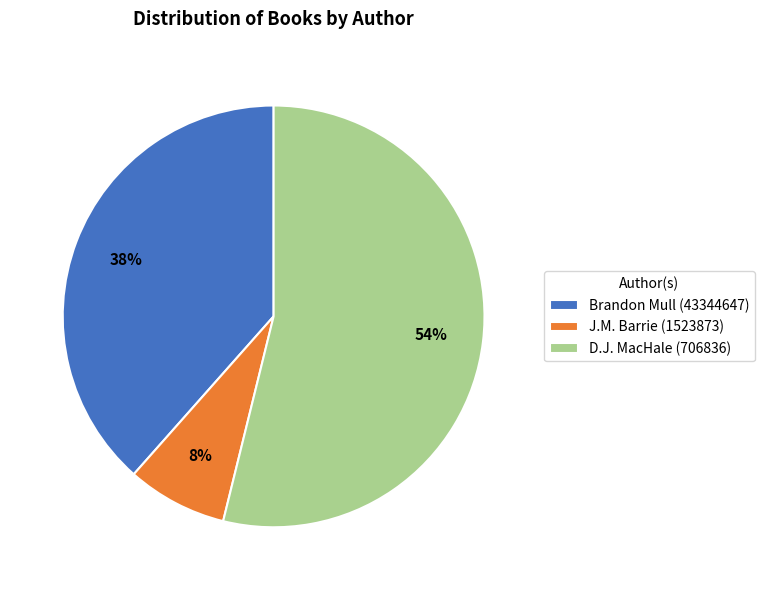

Between D.J. MacHale (706836) and Brandon Mull (43344647), which is larger?

D.J. MacHale (706836)